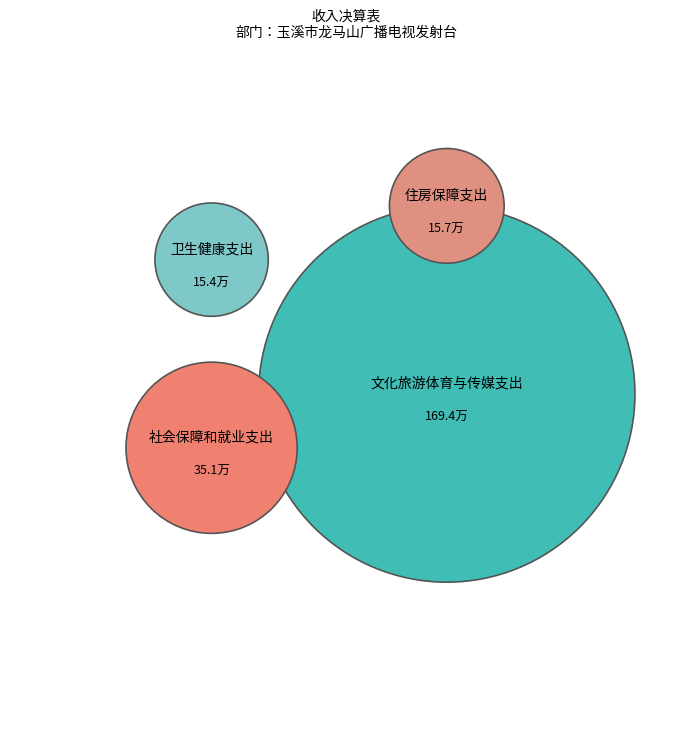

To the nearest percent, what percentage of the pie is 卫生健康支出?

7%